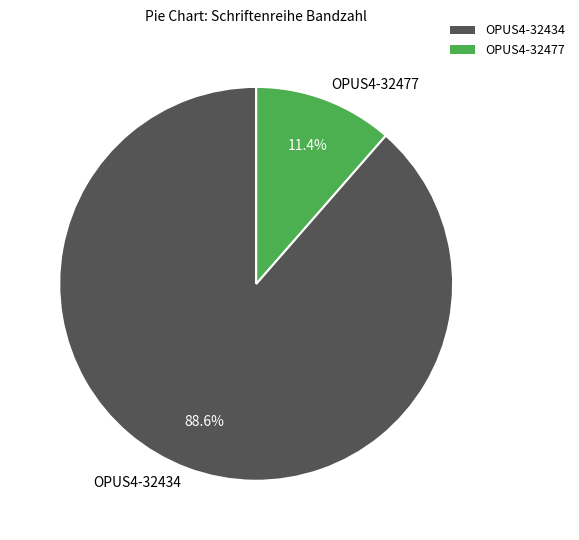

To the nearest percent, what is the difference between the OPUS4-32477 and OPUS4-32434 slice percentages?

77%